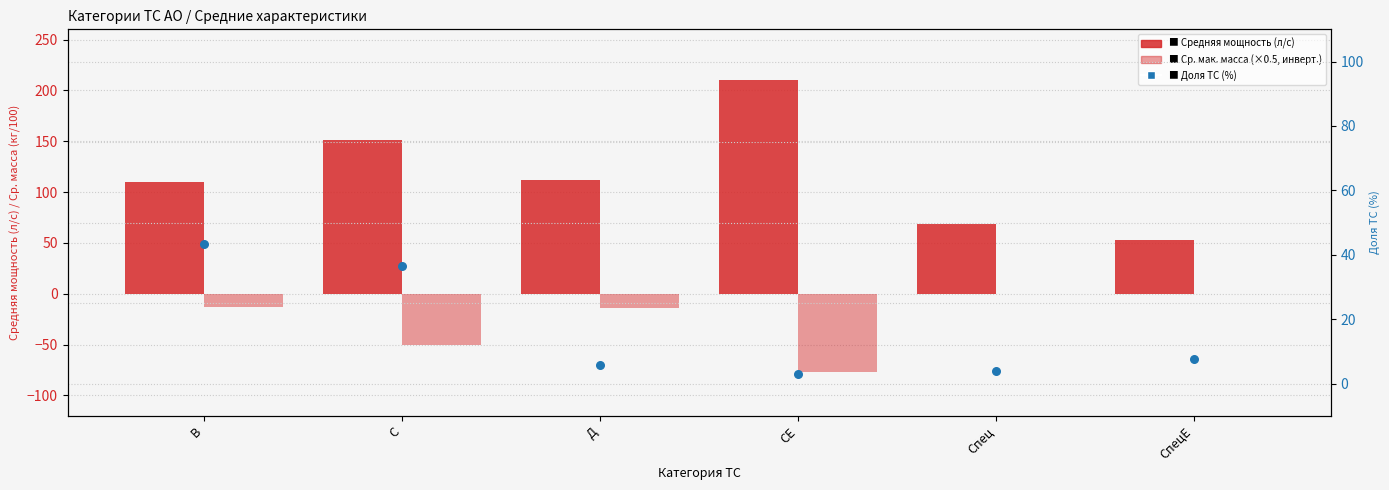

Which series has the largest Y range (max minus min)?

Средняя мощность (л/с)